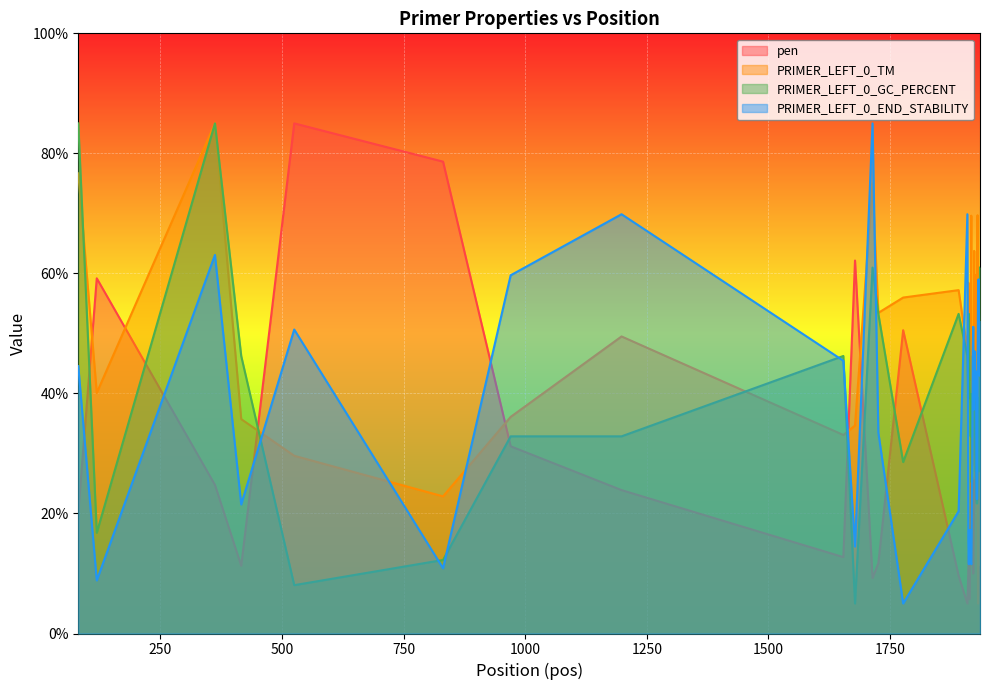

What is the minimum value for pen?

5.0